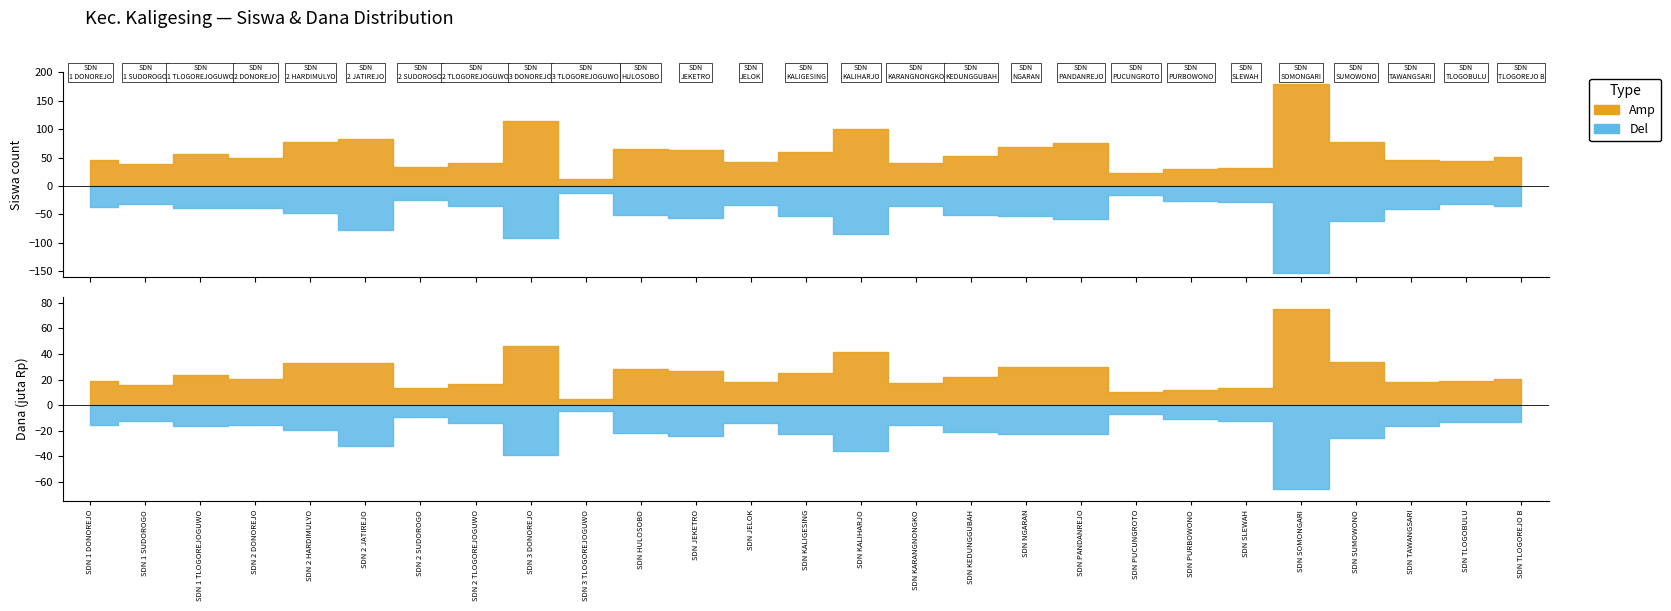

How many data points in Siswa_Disalurkan are above 51?

13